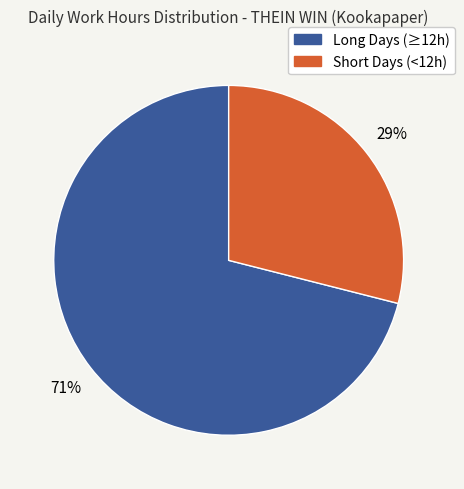

To the nearest percent, what is the difference between the largest and smallest slice percentages?

42%